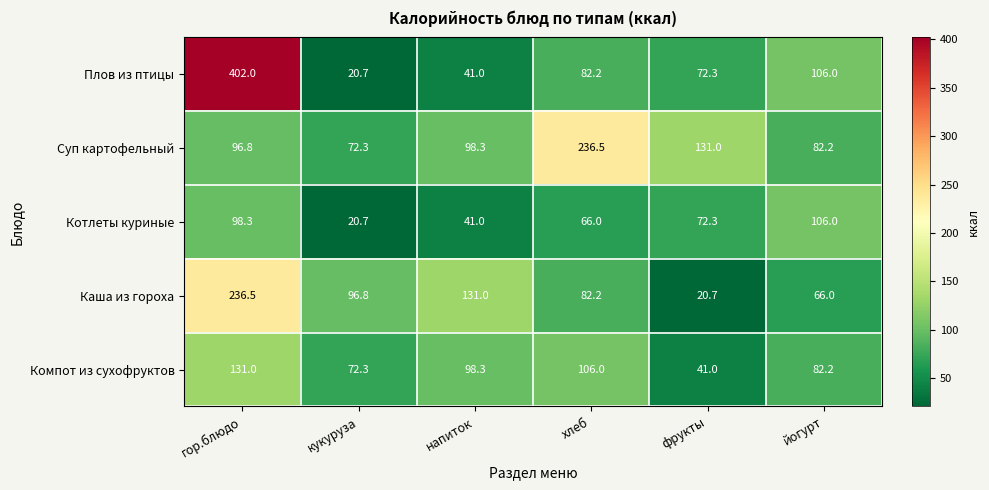

Reading left to right, what are all the values shown in this chart?

Плов из птицы: гор.блюдо=402.0	кукуруза=20.7	напиток=41.0	хлеб=82.2	фрукты=72.3	йогурт=106.0
Суп картофельный: гор.блюдо=96.8	кукуруза=72.3	напиток=98.3	хлеб=236.5	фрукты=131.0	йогурт=82.2
Котлеты куриные: гор.блюдо=98.3	кукуруза=20.7	напиток=41.0	хлеб=66.0	фрукты=72.3	йогурт=106.0
Каша из гороха: гор.блюдо=236.5	кукуруза=96.8	напиток=131.0	хлеб=82.2	фрукты=20.7	йогурт=66.0
Компот из сухофруктов: гор.блюдо=131.0	кукуруза=72.3	напиток=98.3	хлеб=106.0	фрукты=41.0	йогурт=82.2